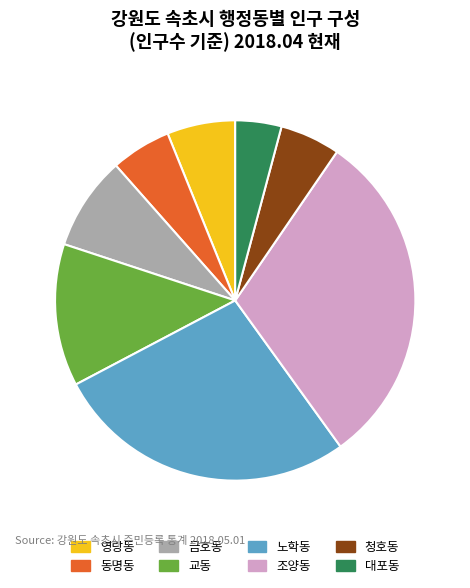

Is there a majority slice in this chart?

No